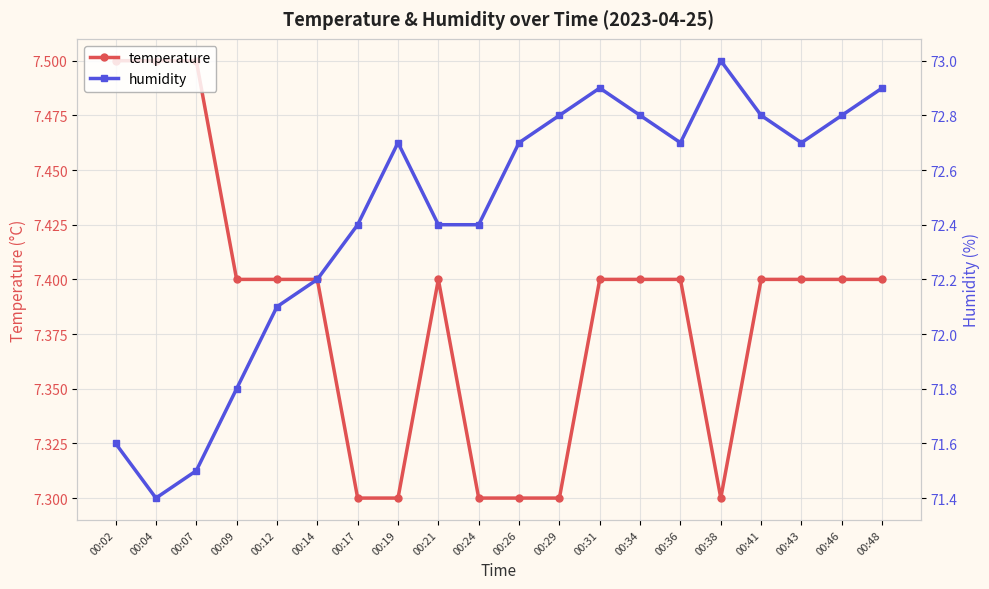

How many lines are shown in the chart?

2